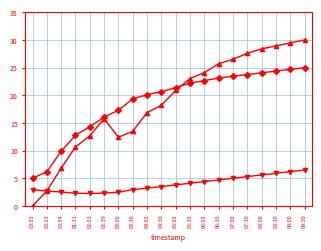

What is the difference between the highest and lowest values at 05:00?

17.6